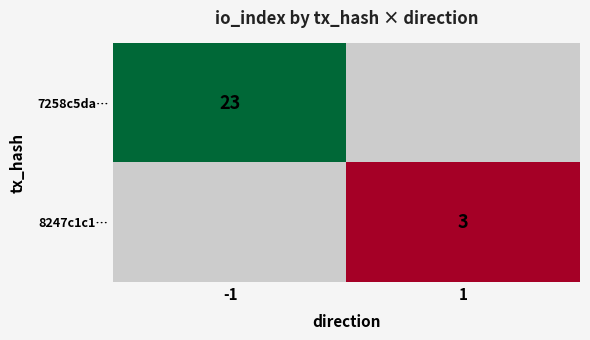

The 8247c1c1… series shows 3 at 1. True or false?

True